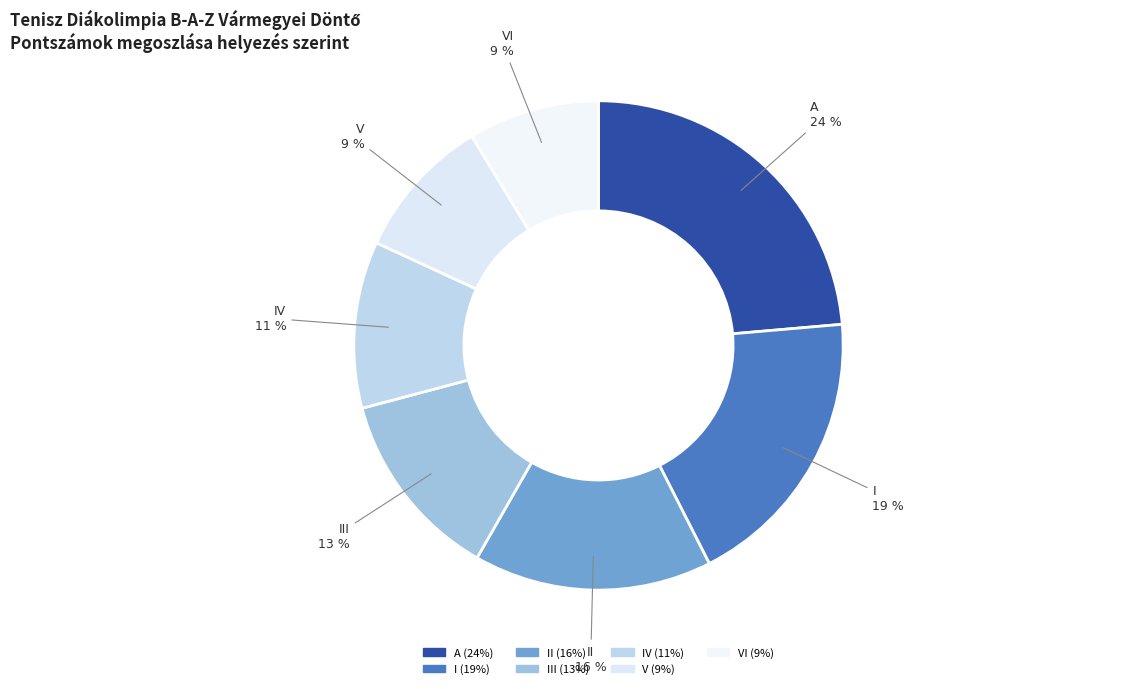

To the nearest percent, what is the difference between the largest and smallest slice percentages?

15%